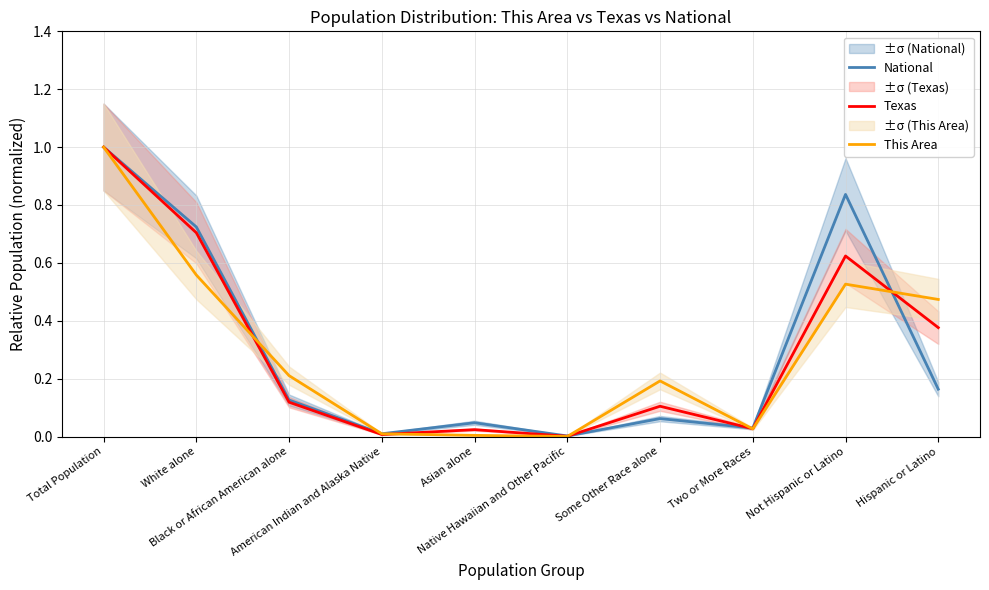

Is the value of Texas at American Indian and Alaska Native greater than the value of This Area at Hispanic or Latino?

No